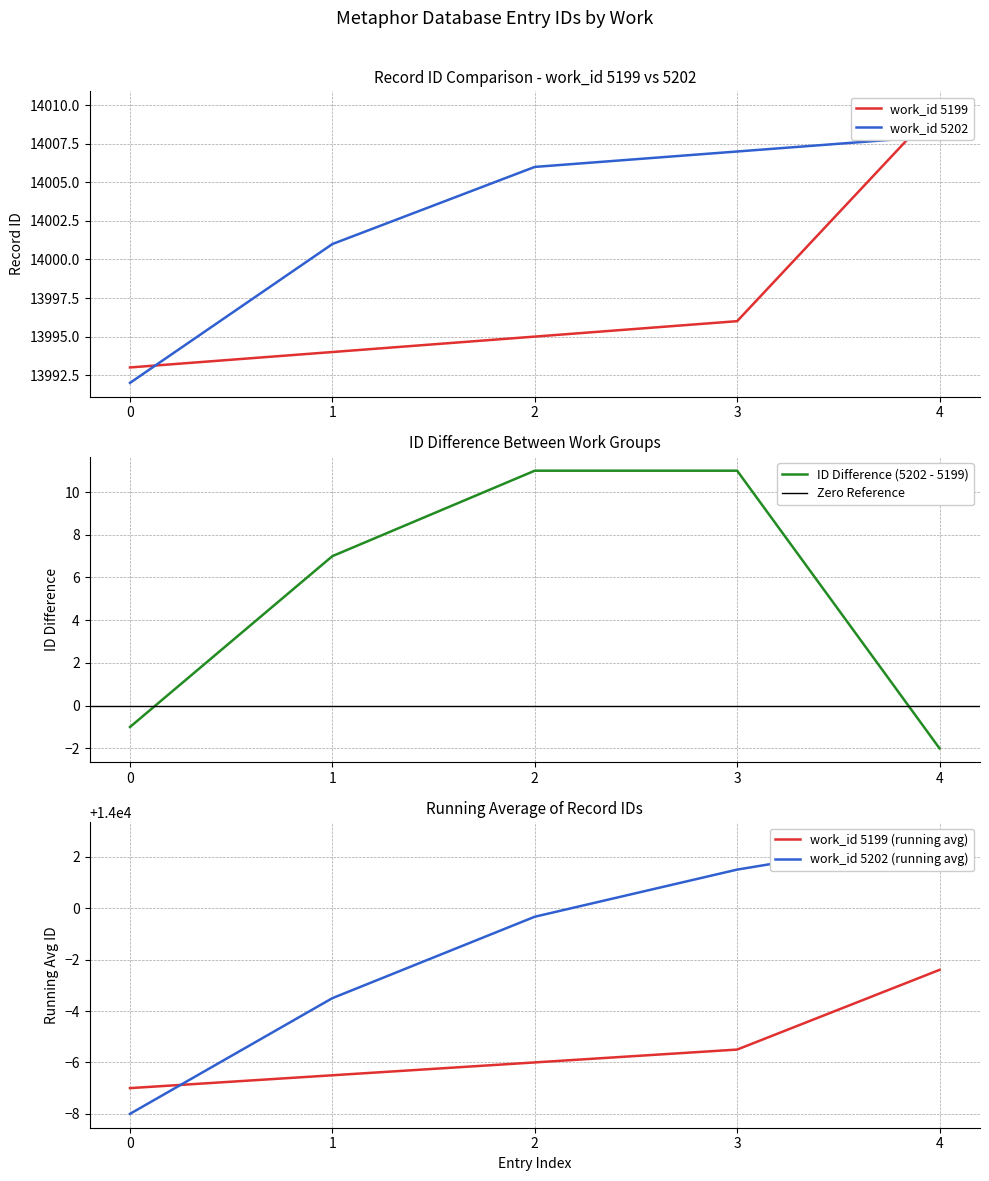

Where do work_id 5202 and work_id 5199 first cross each other?

0 and 1